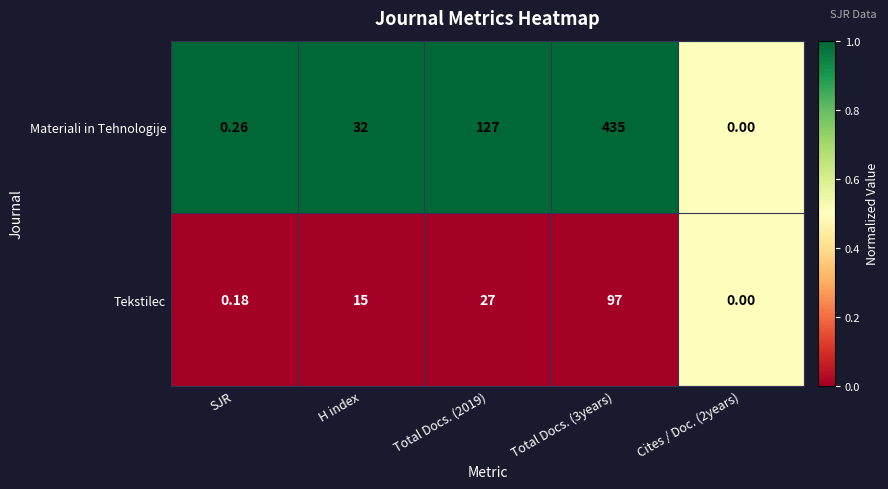

Rank the series at SJR from lowest to highest value.

Tekstilec, Materiali in Tehnologije